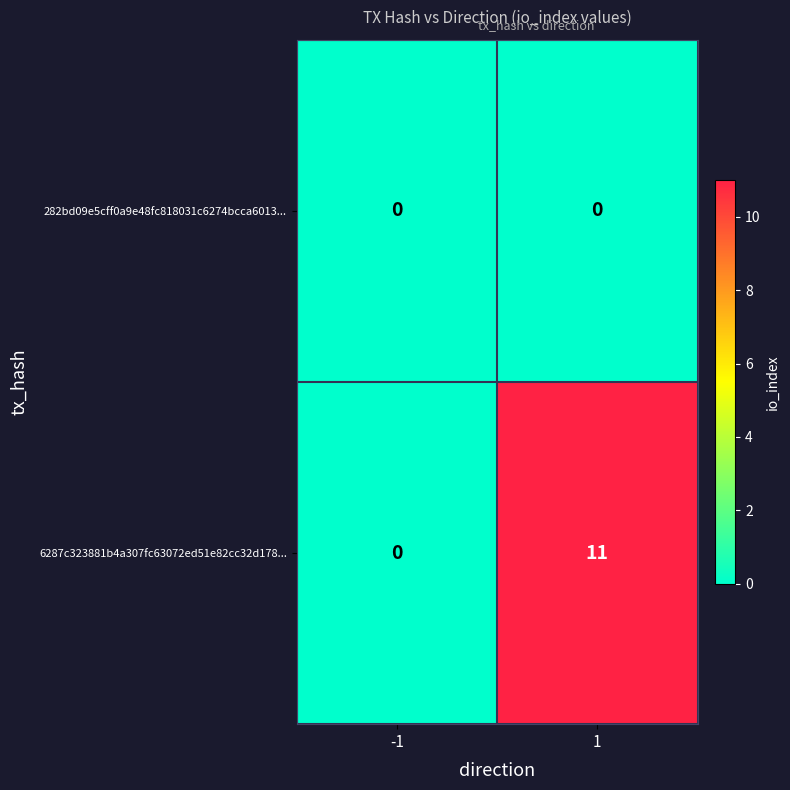

What is the sum of the 6287c323881b4a307fc63072ed51e82cc32d178... values at -1 and 1?

11